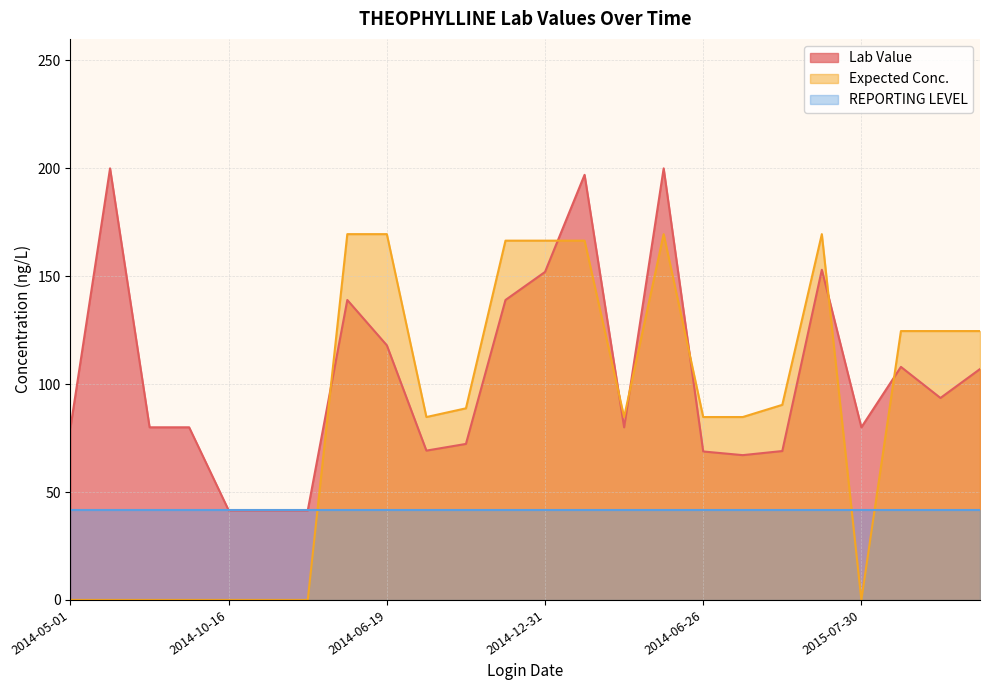

How many data points in Expected Conc. are above 88?

12